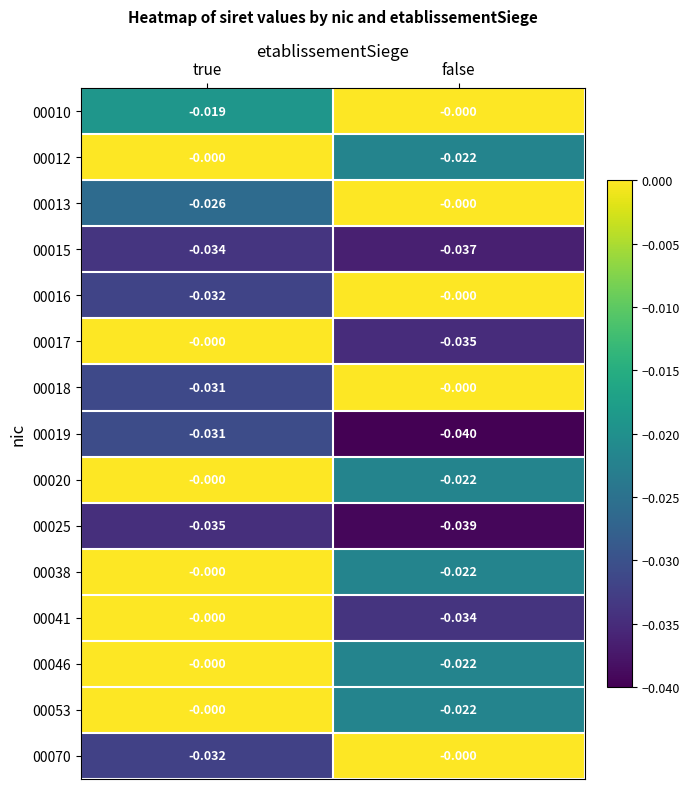

Which category has the highest value in the 00019 series?

true